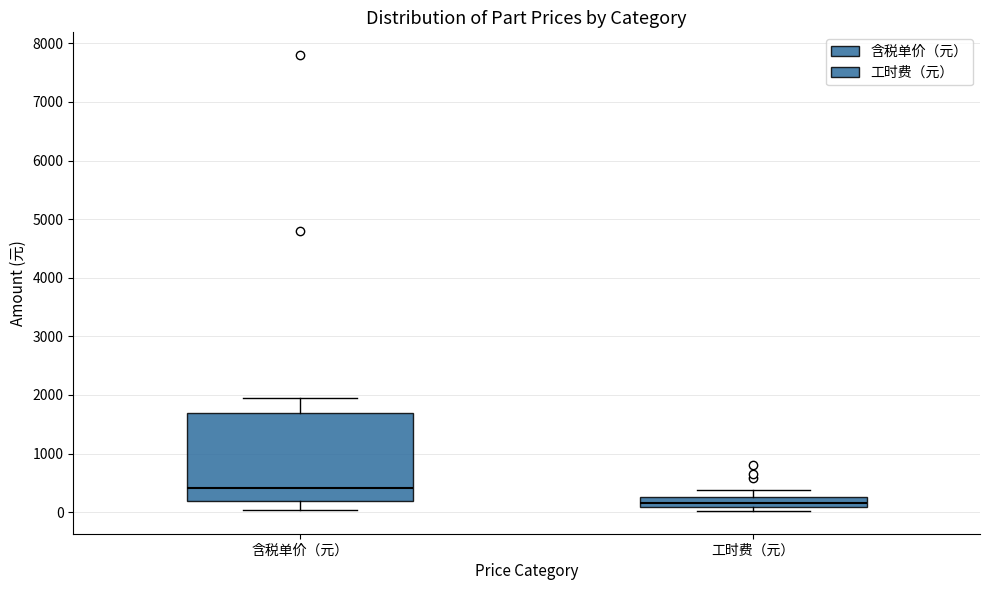

Which box has the highest median line?

含税单价（元）